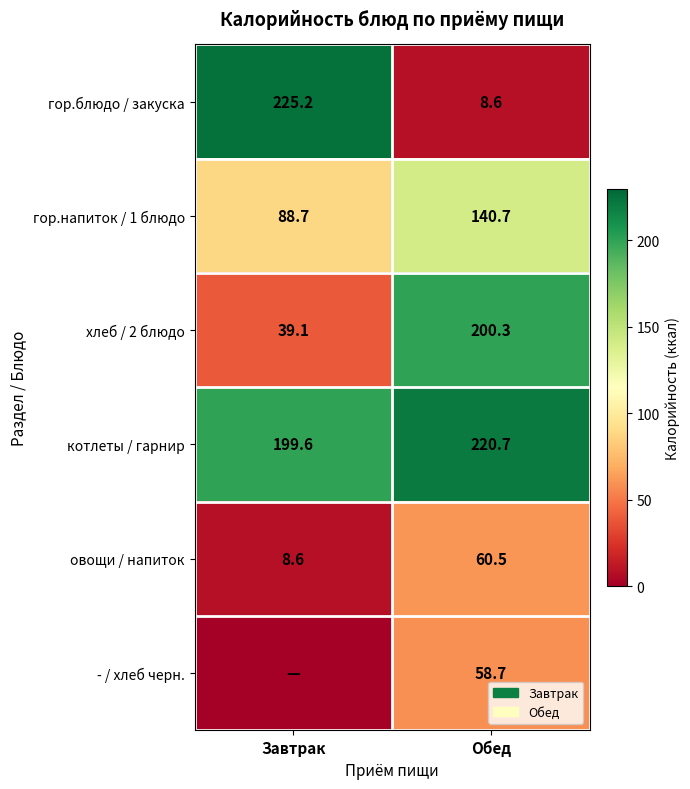

What is the minimum value for гор.напиток / 1 блюдо?

88.7